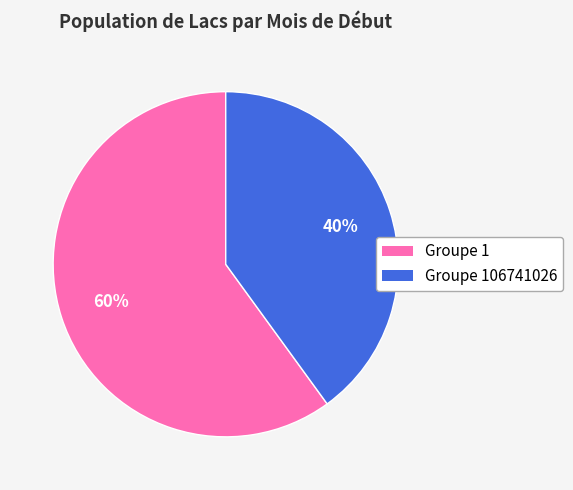

To the nearest percent, what percentage of the pie is Groupe 1?

60%